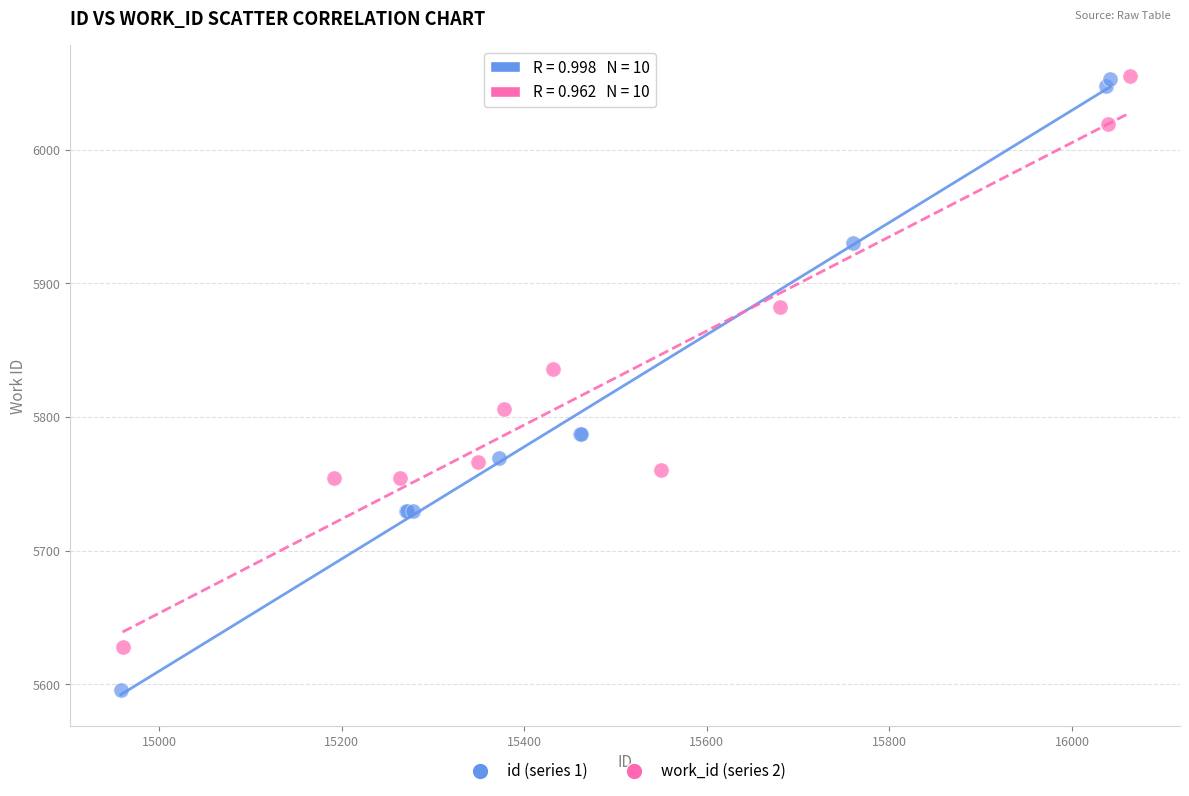

Which series contains the lowest Y value?

id (series 1)